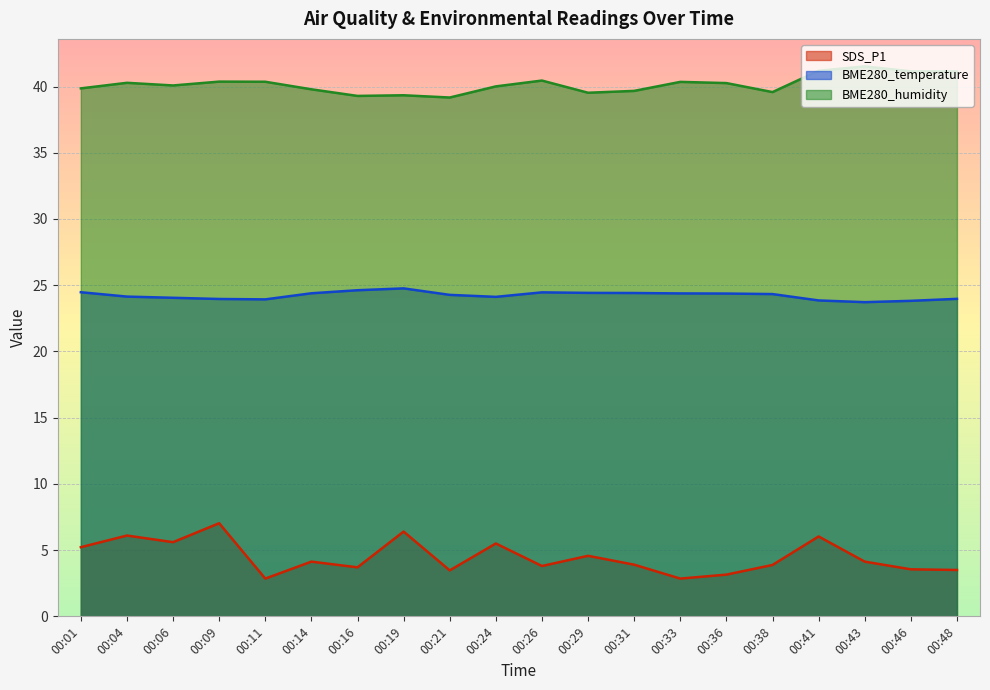

At 00:26, list the series in order from largest to smallest.

BME280_humidity, BME280_temperature, SDS_P1